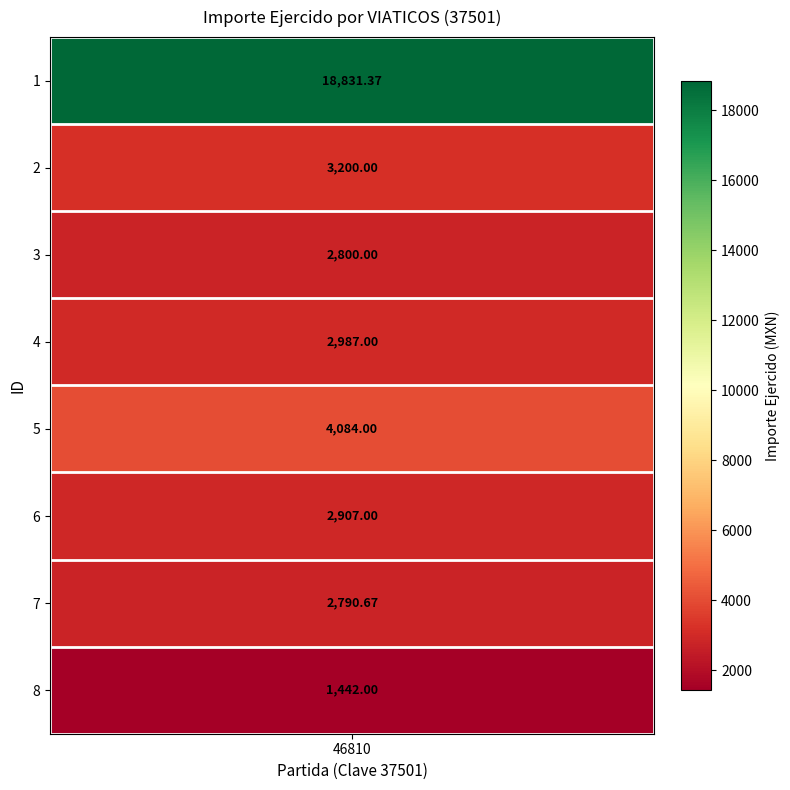

Which category has the lowest value across all series?

8